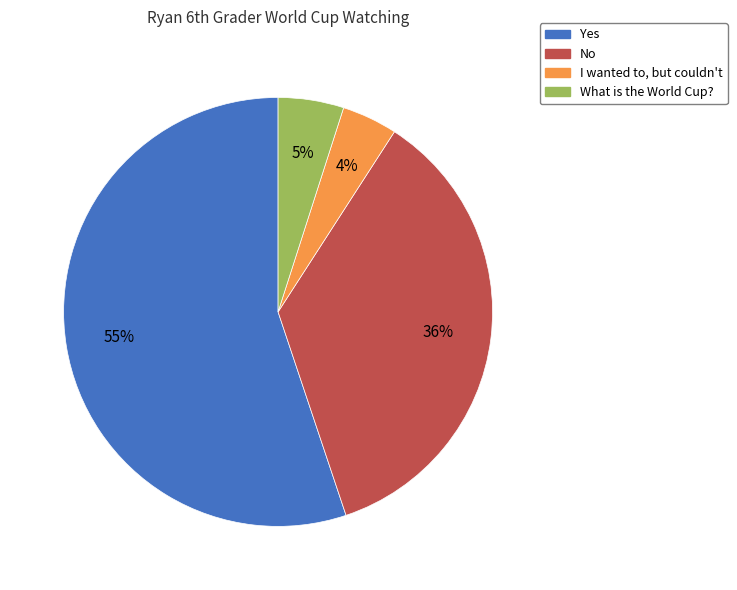

The I wanted to, but couldn't slice represents 4% of the pie. True or false?

True